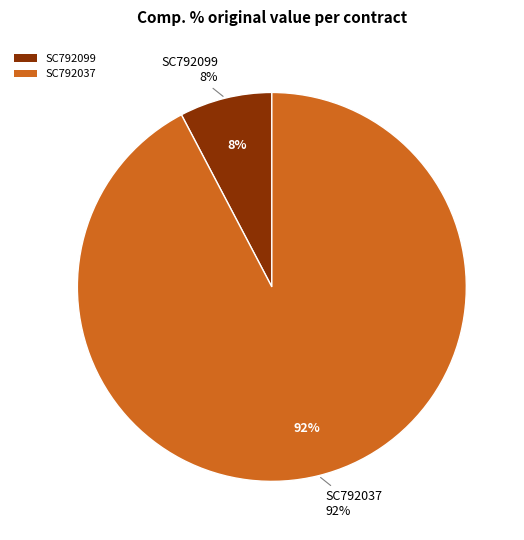

What is the largest slice in the pie chart?

SC792037